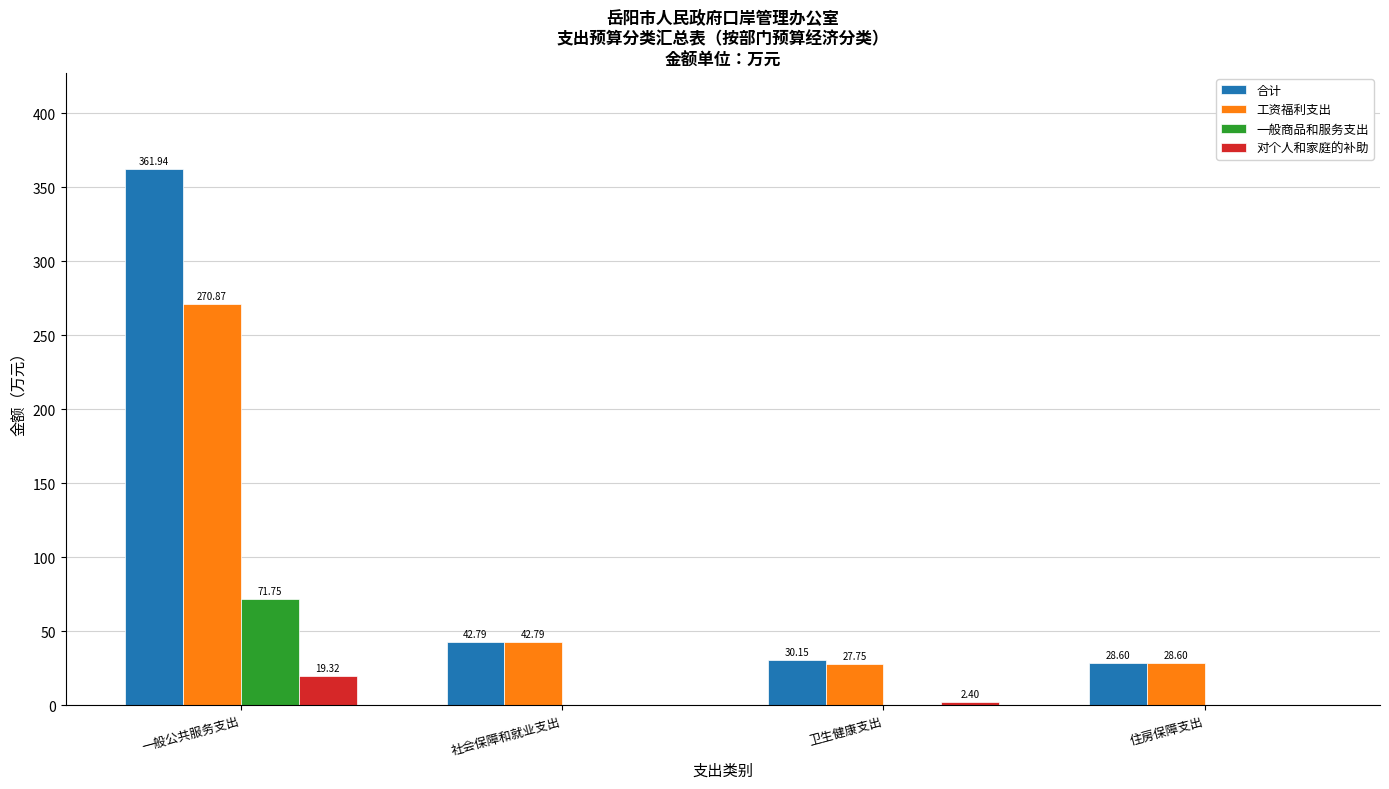

The value of 一般商品和服务支出 at 一般公共服务支出 is 71.7. True or false?

True